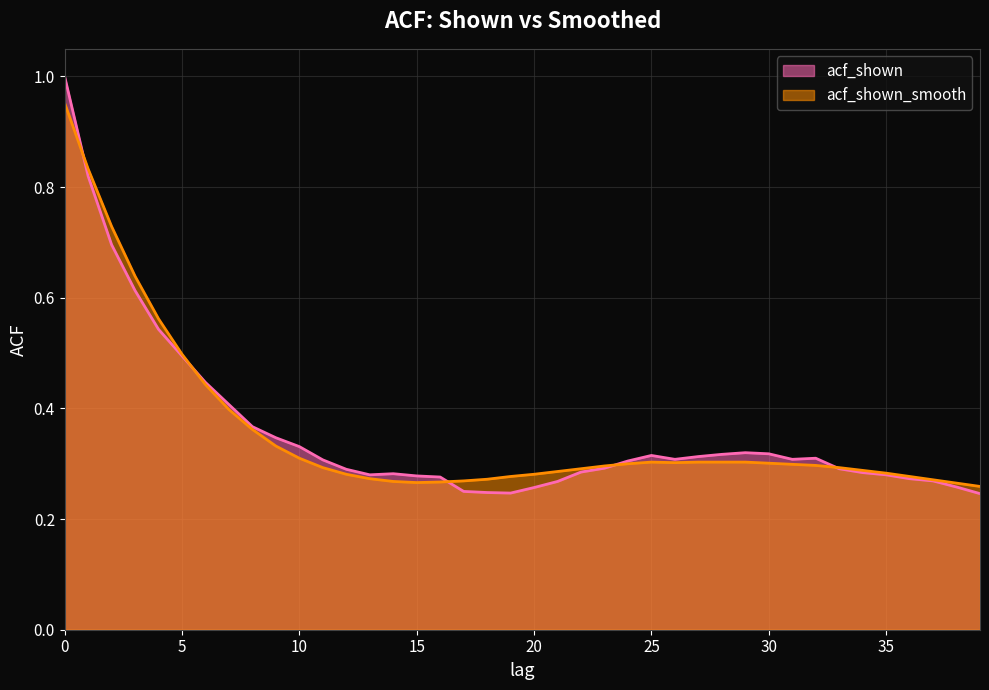

Which series ends up on top after the final intersection of acf_shown and acf_shown_smooth?

acf_shown_smooth